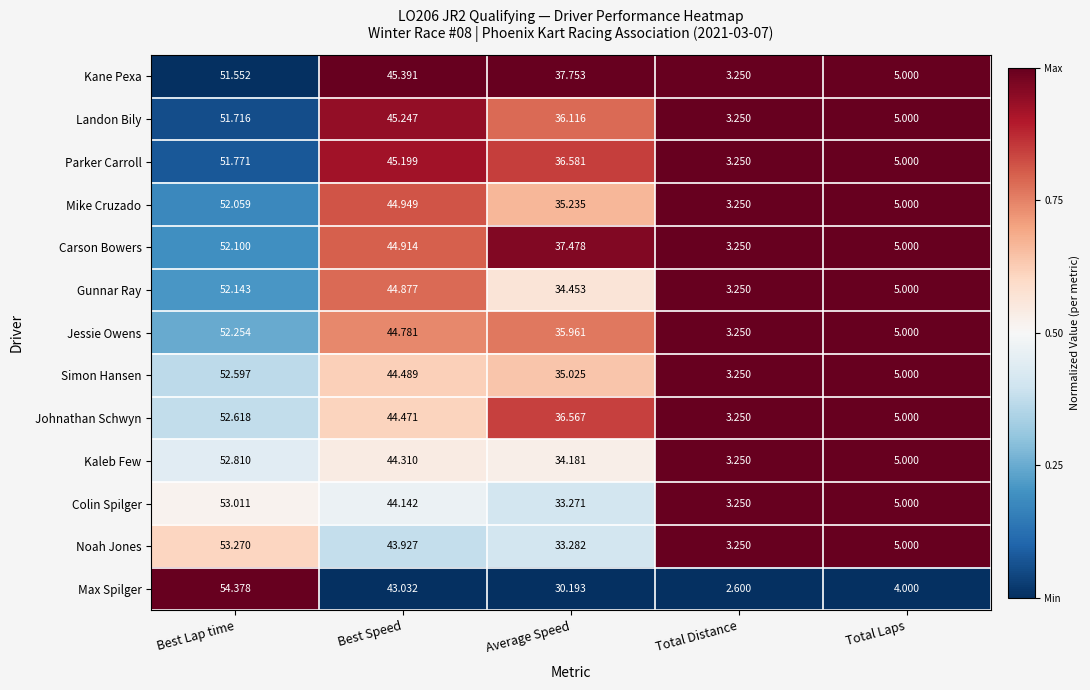

Which series has the largest total across all categories?

Kane Pexa